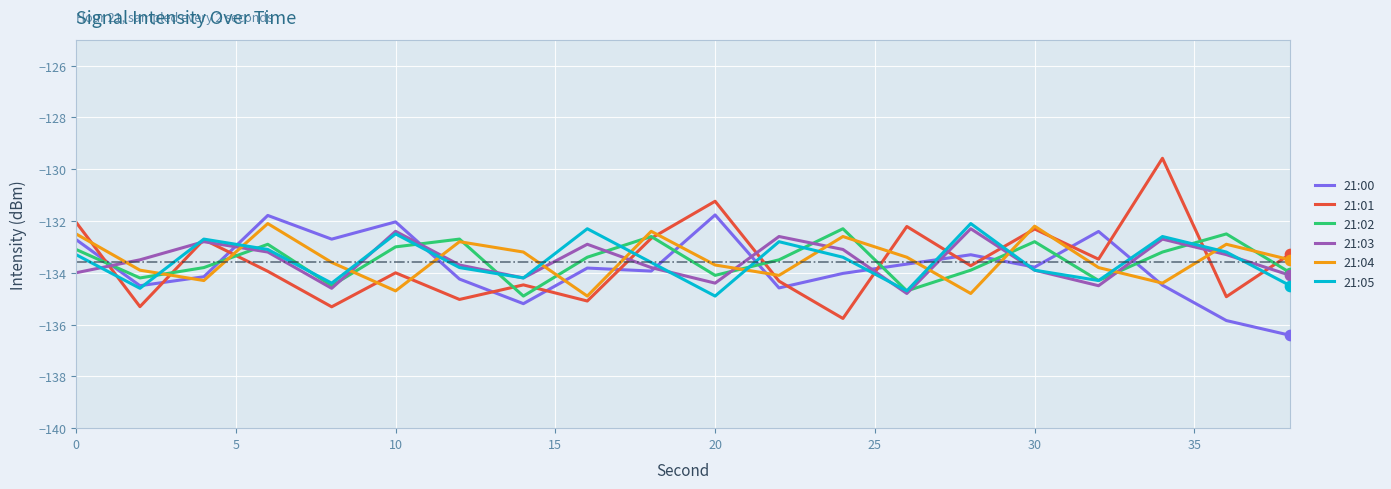

Which series has the largest range (max minus min)?

21:01